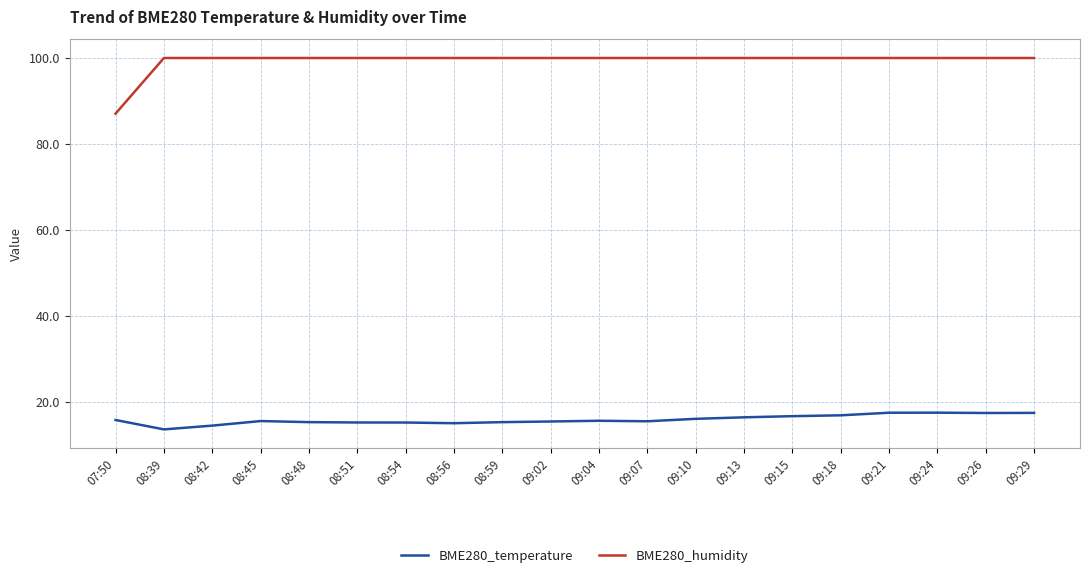

How many lines are shown in the chart?

2